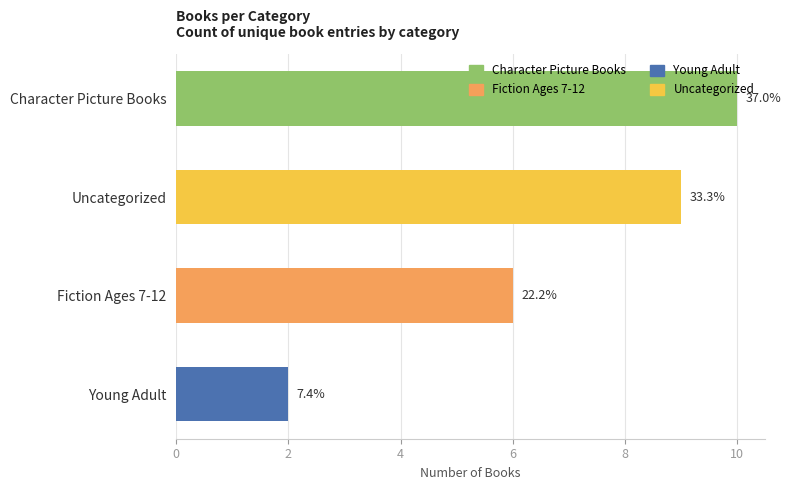

Does the chart contain stacked bars?

No